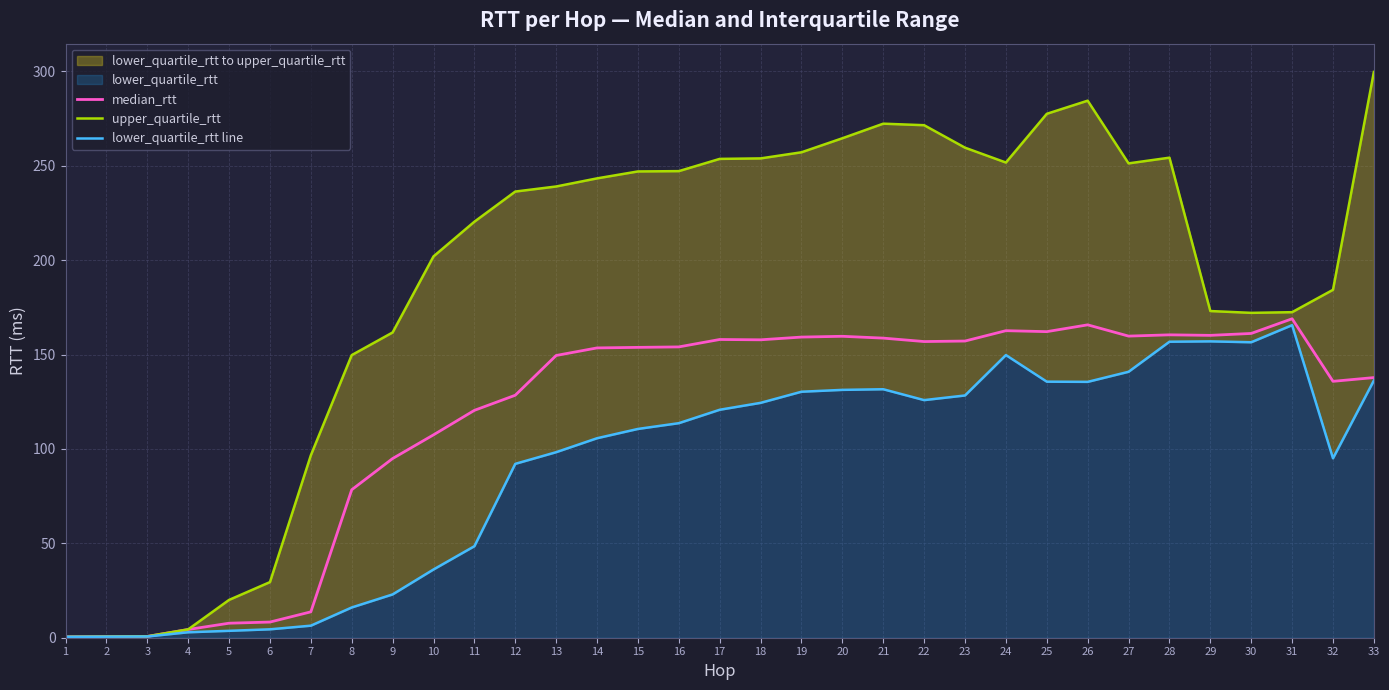

What is the difference between the second highest and minimum values in the lower_quartile_rtt line series?

156.5